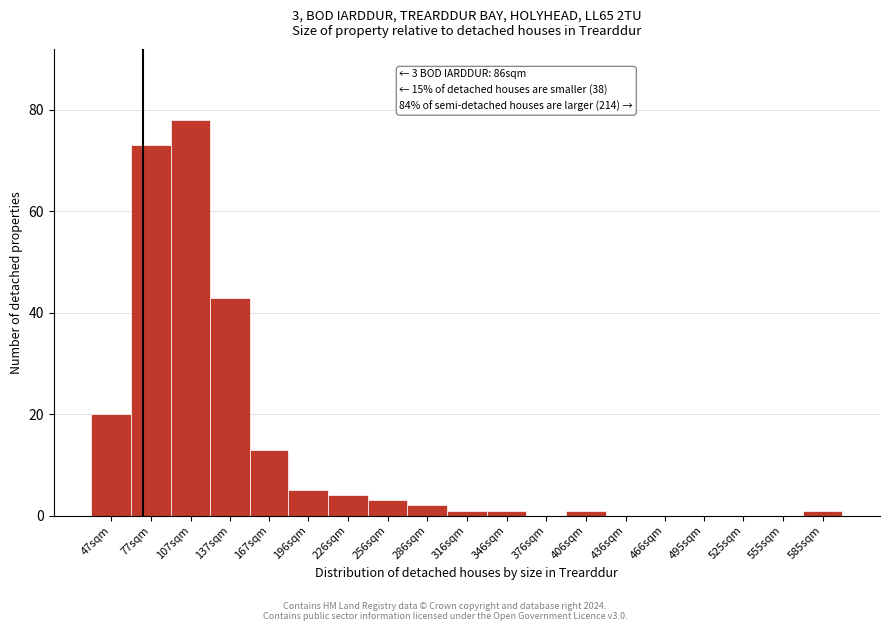

Reading left to right, what are all the values shown in this chart?

47sqm=20	77sqm=73	107sqm=78	137sqm=43	167sqm=13	196sqm=5	226sqm=4	256sqm=3	286sqm=2	316sqm=1	346sqm=1	376sqm=0	406sqm=1	436sqm=0	466sqm=0	495sqm=0	525sqm=0	555sqm=0	585sqm=1